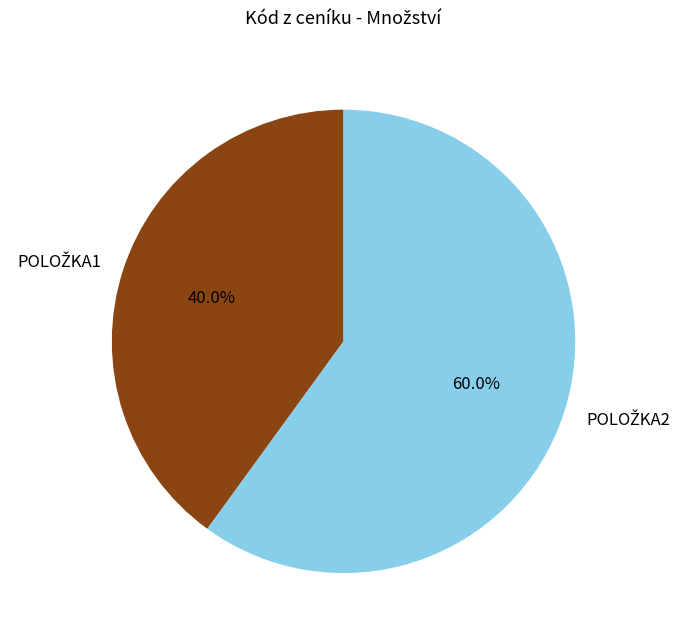

Is there any slice that represents more than half of the pie?

Yes